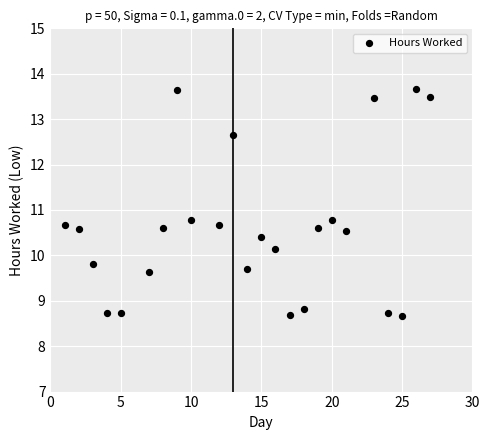

What is the range of X values (max minus min)?

26.0